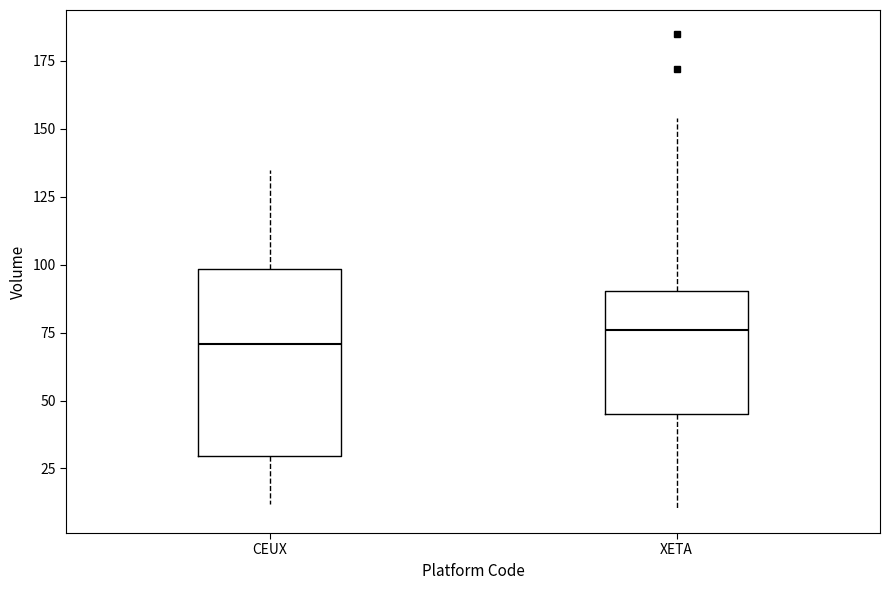

Comparing the boxes themselves (not the whiskers), which one is the tallest?

CEUX